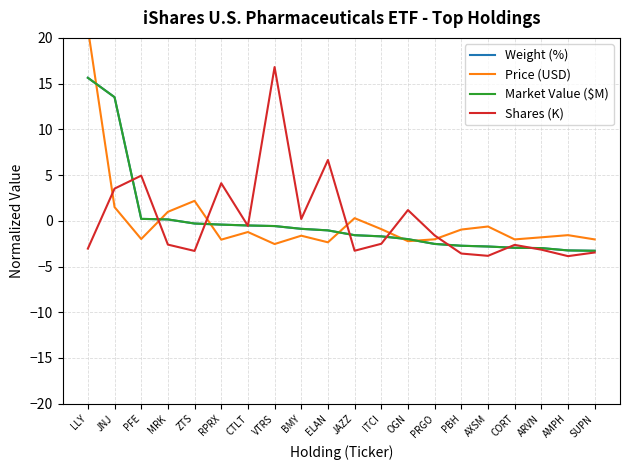

Which series has the largest total across all categories?

Shares (K)